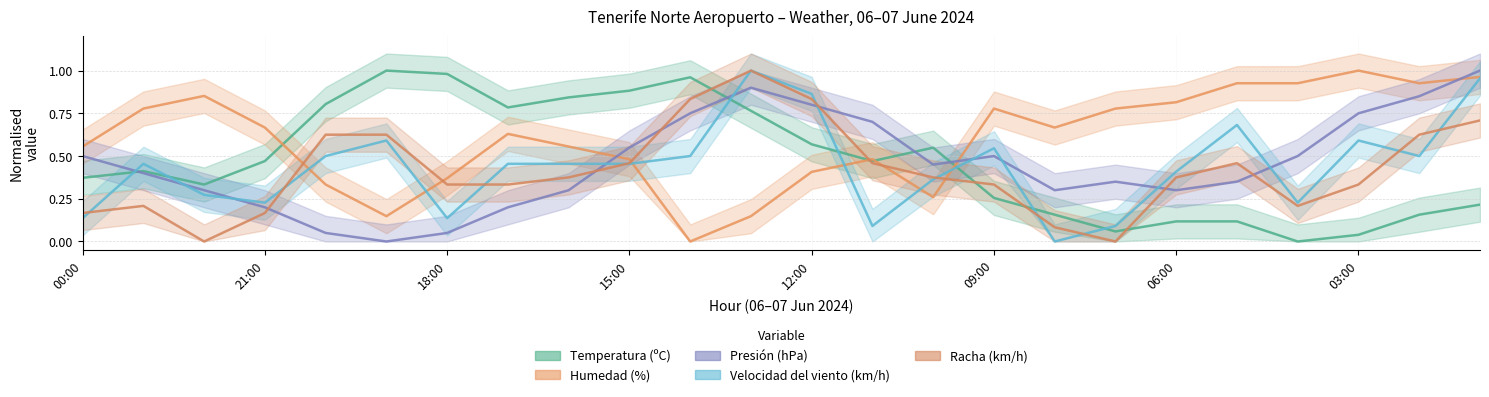

Between 14 and 17, which series saw the biggest shift?

Humedad (%)